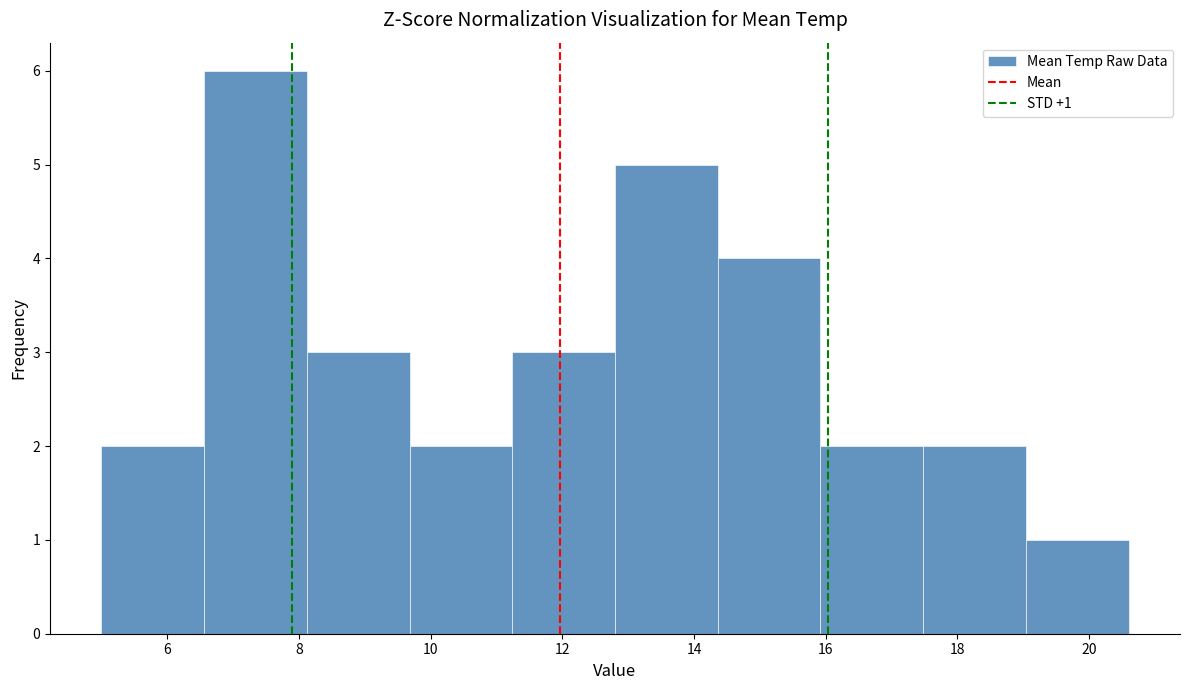

Which range on the x-axis has the tallest bar?

6.56 to 8.12